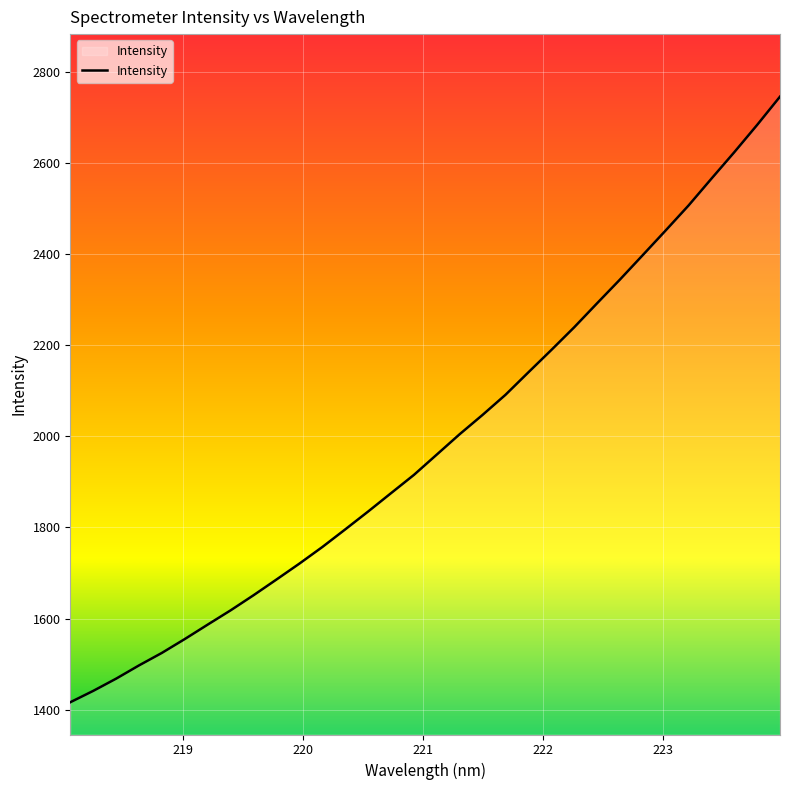

What is the minimum value shown in the chart?

1416.1